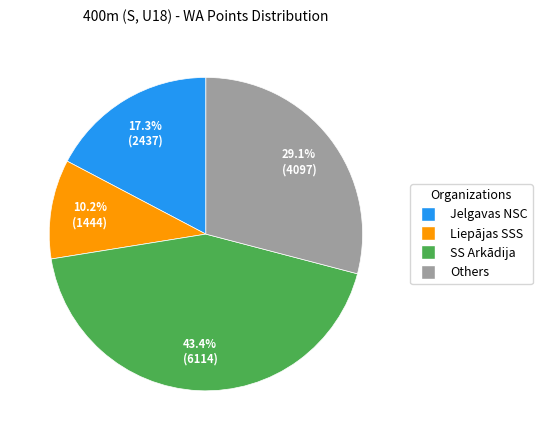

Is there any slice that represents more than half of the pie?

No